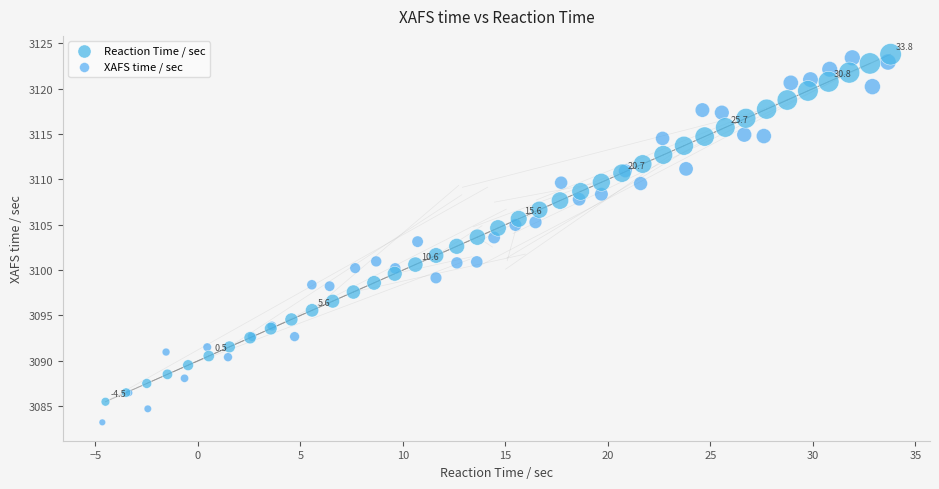

Which series reaches the minimum Y coordinate?

XAFS time / sec